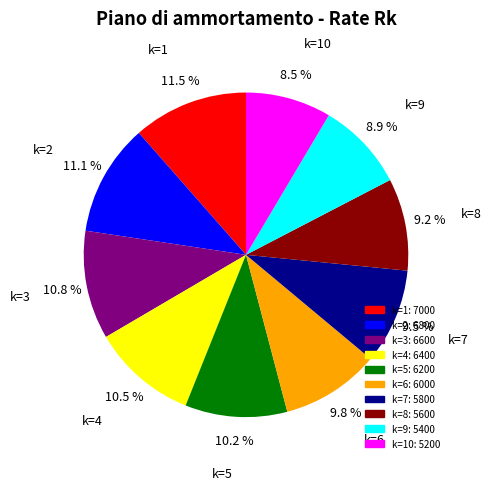

Is there a majority slice in this chart?

No